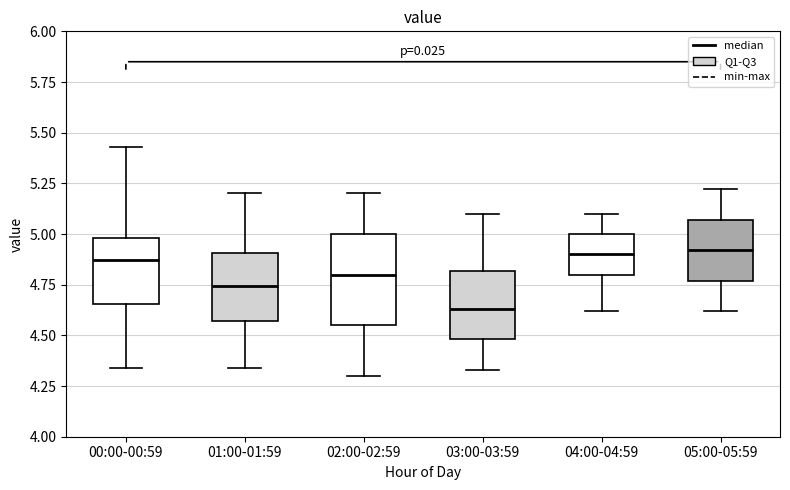

Where is the lower edge of the box for 00:00-00:59 on the y-axis? The values are not printed on the chart, so give them approximately, as read against the axis.

4.65